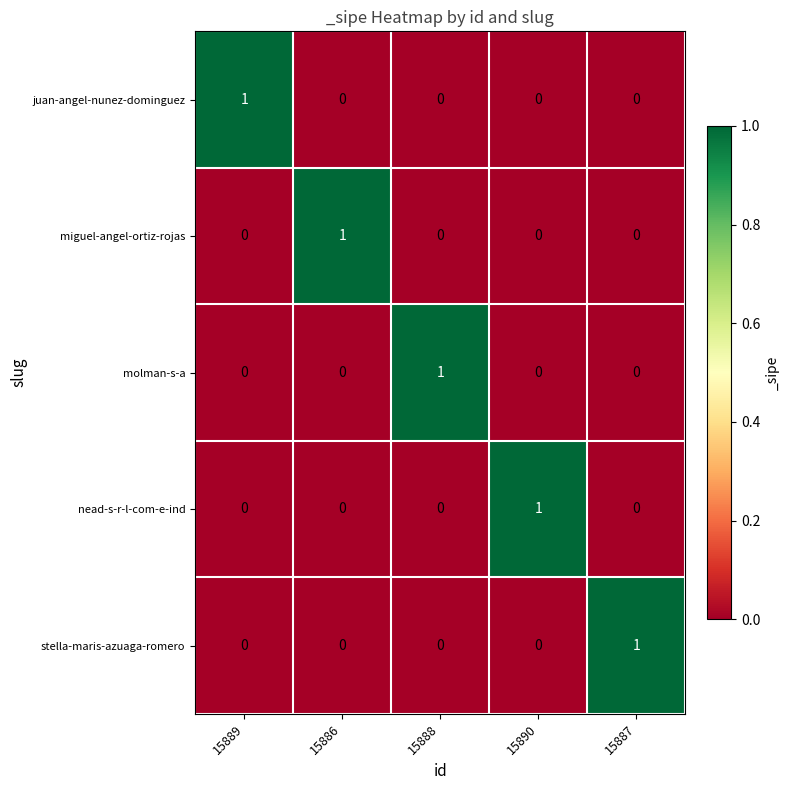

At how many categories does at least one series exceed 0?

5